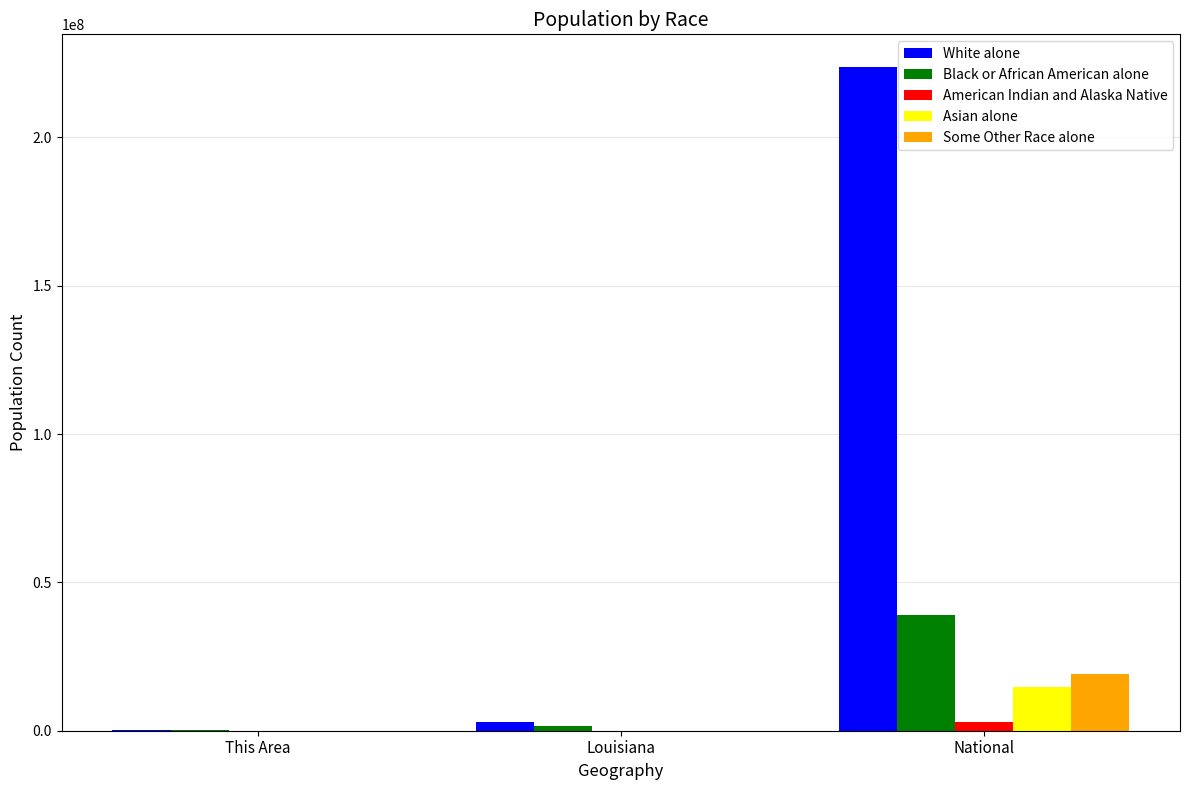

At which category is the sum across all series the highest?

National